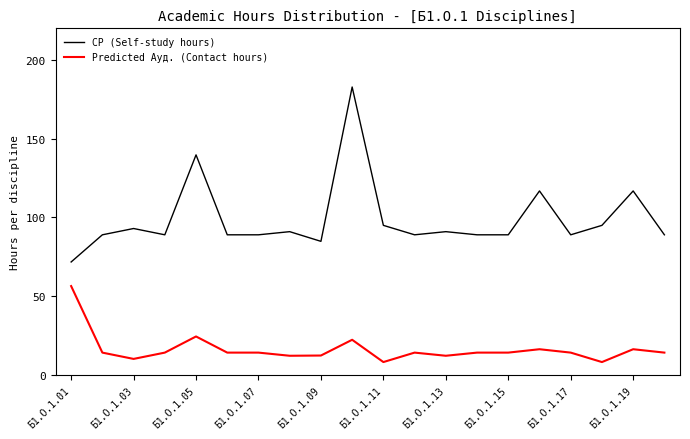

Which series has the widest spread of values?

СР (Self-study hours)